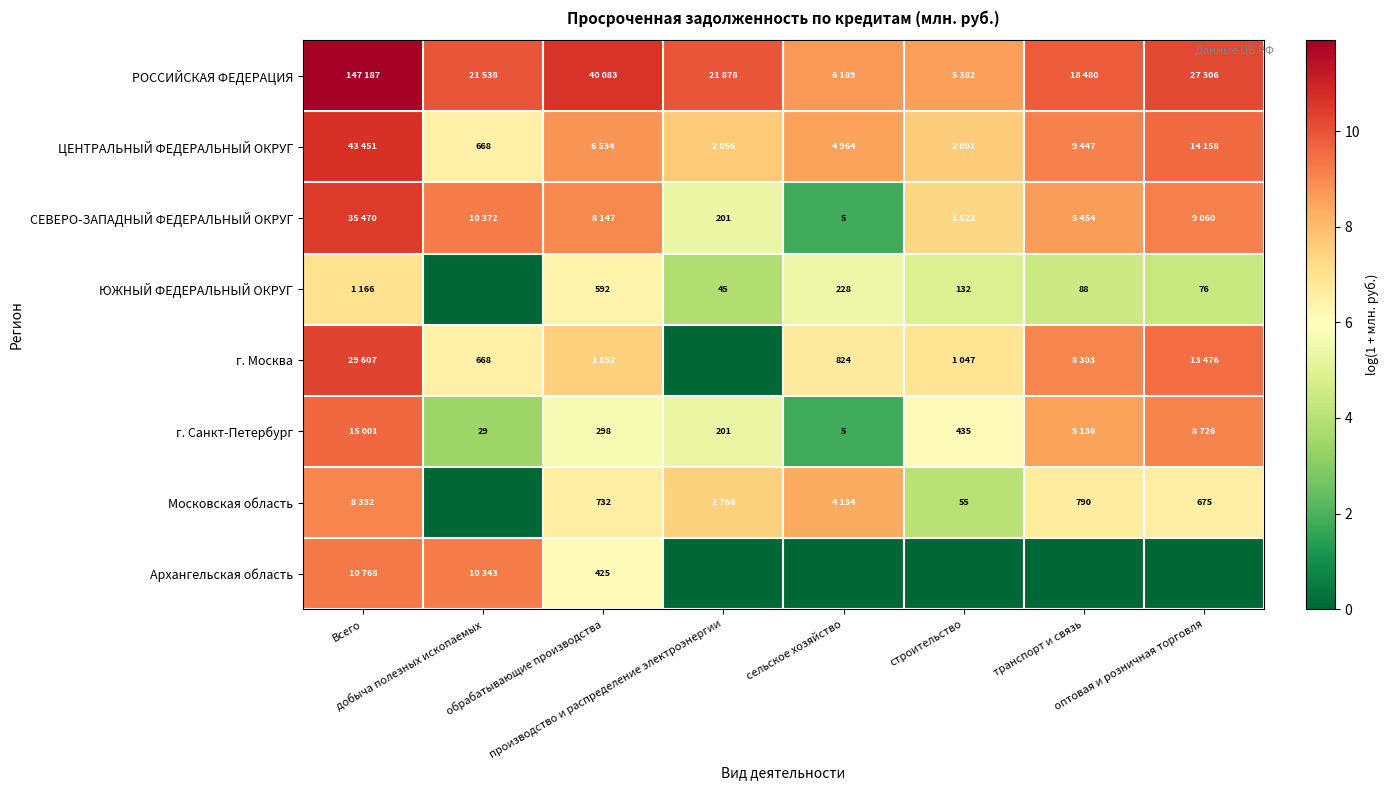

True or false: ЦЕНТРАЛЬНЫЙ ФЕДЕРАЛЬНЫЙ ОКРУГ has a value of 8.8 at обрабатывающие производства.

True